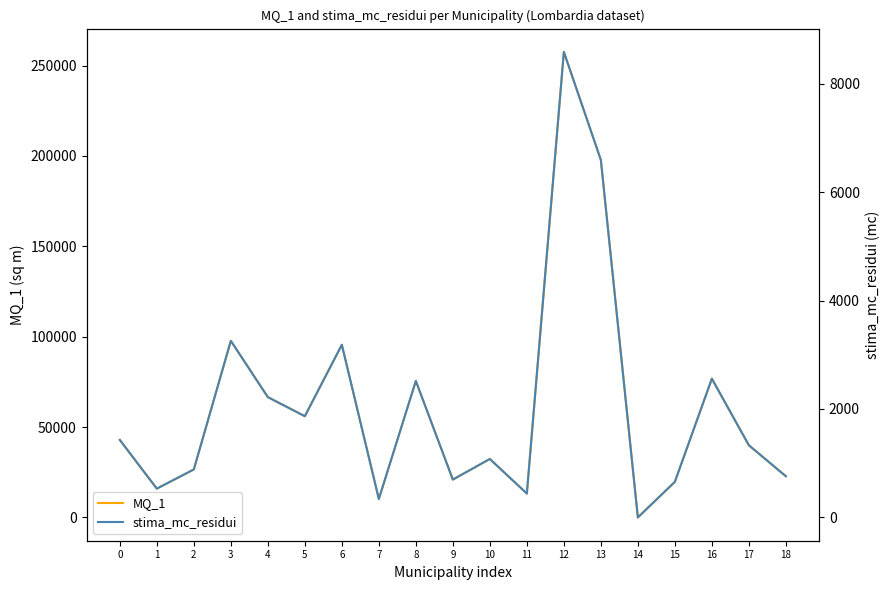

Where is MQ_1 nearest to the value 128793?

3